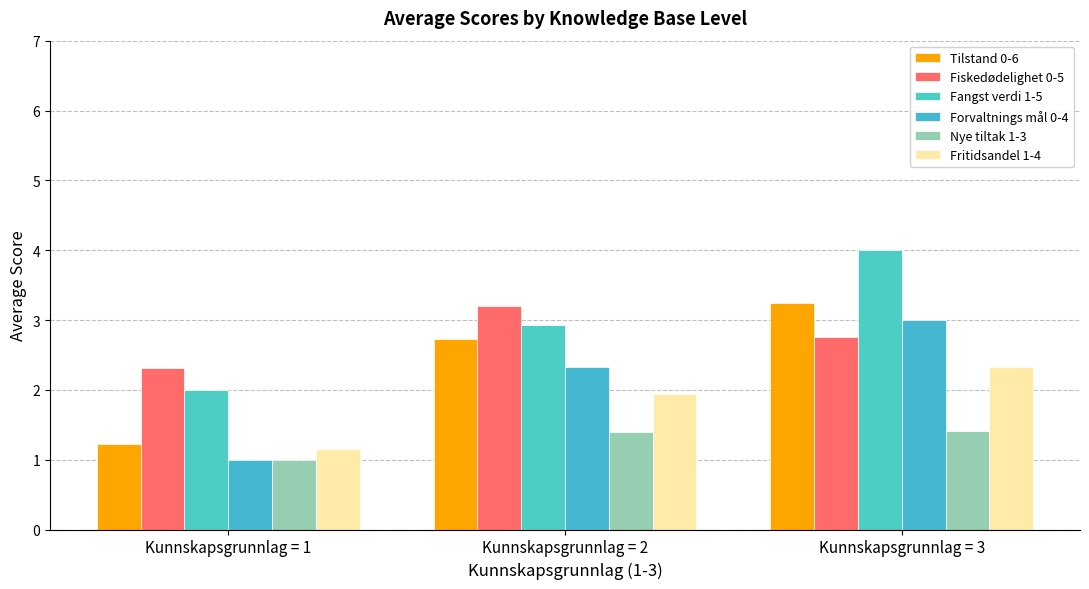

Count the Tilstand 0-6 values in the range 1 to 3.

2